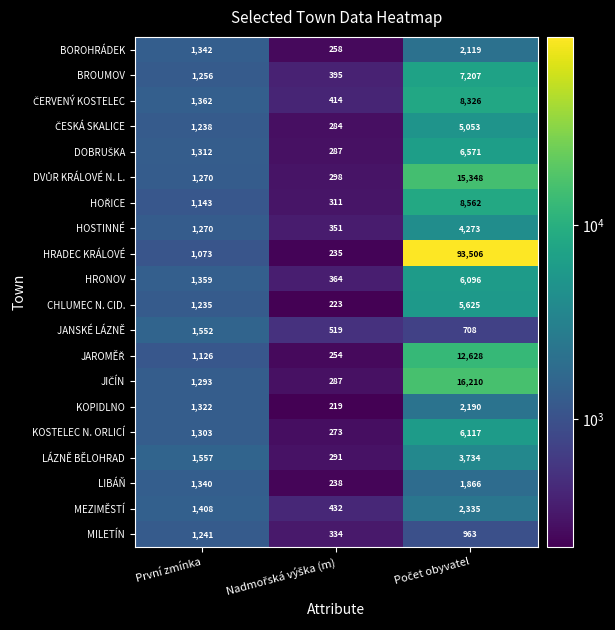

What is the difference between the maximum and minimum values in the HOSTINNÉ series?

3922